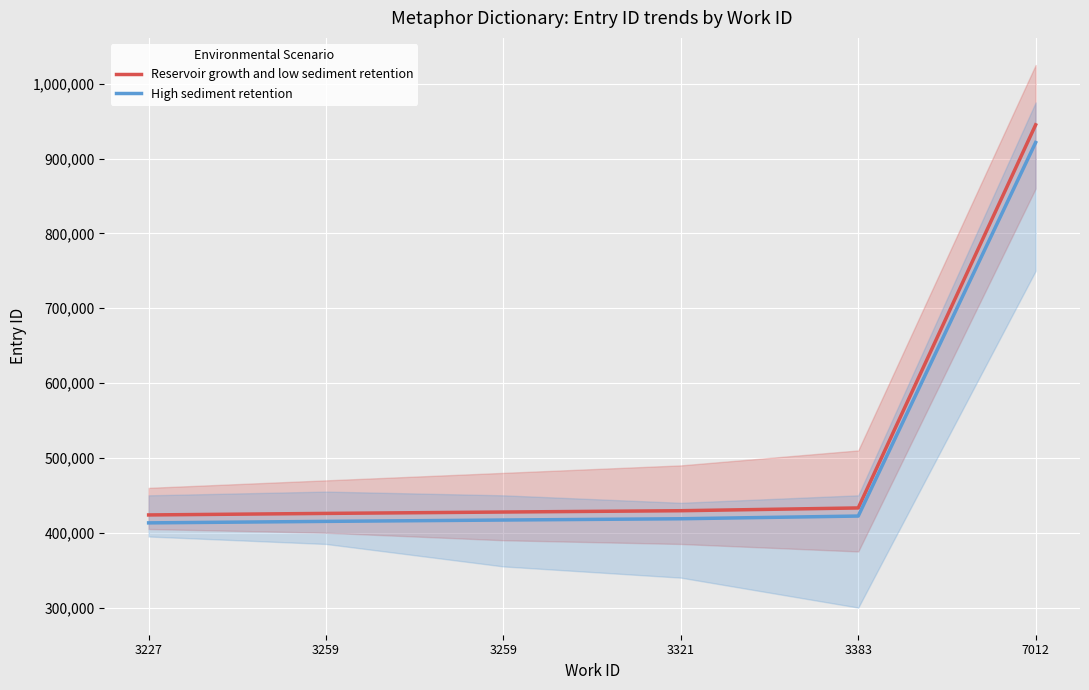

What is the value of the Reservoir growth and low sediment retention point at the 6th from the left?

945100.0